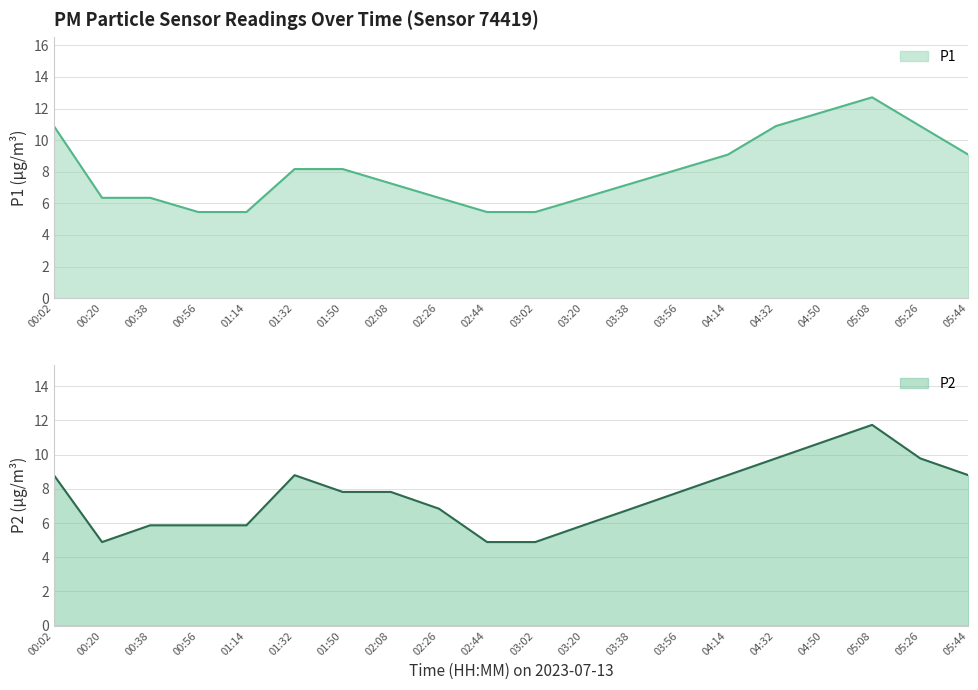

Which has a higher value, 04:32 or 05:08?

05:08